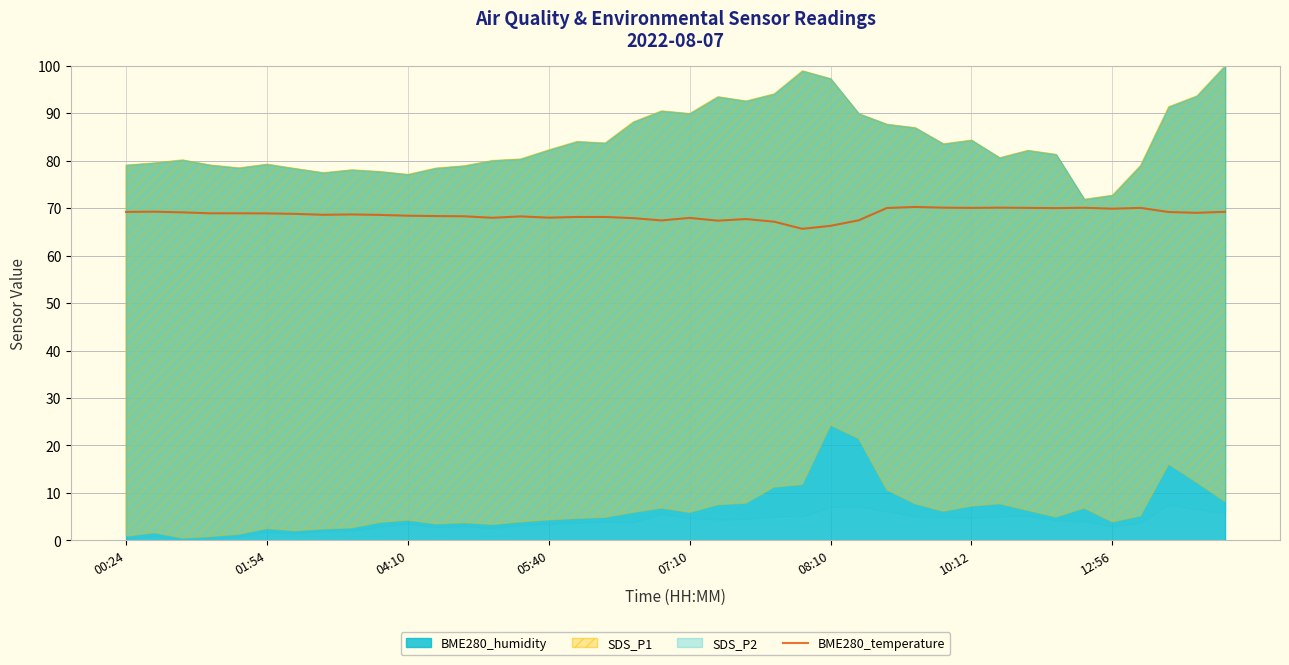

What is the highest value of the BME280_temperature series?

70.2